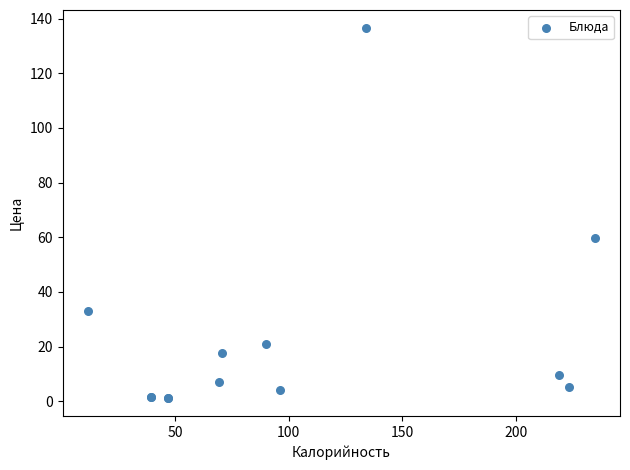

What Y value in the scatter plot is closest to 68?

59.8